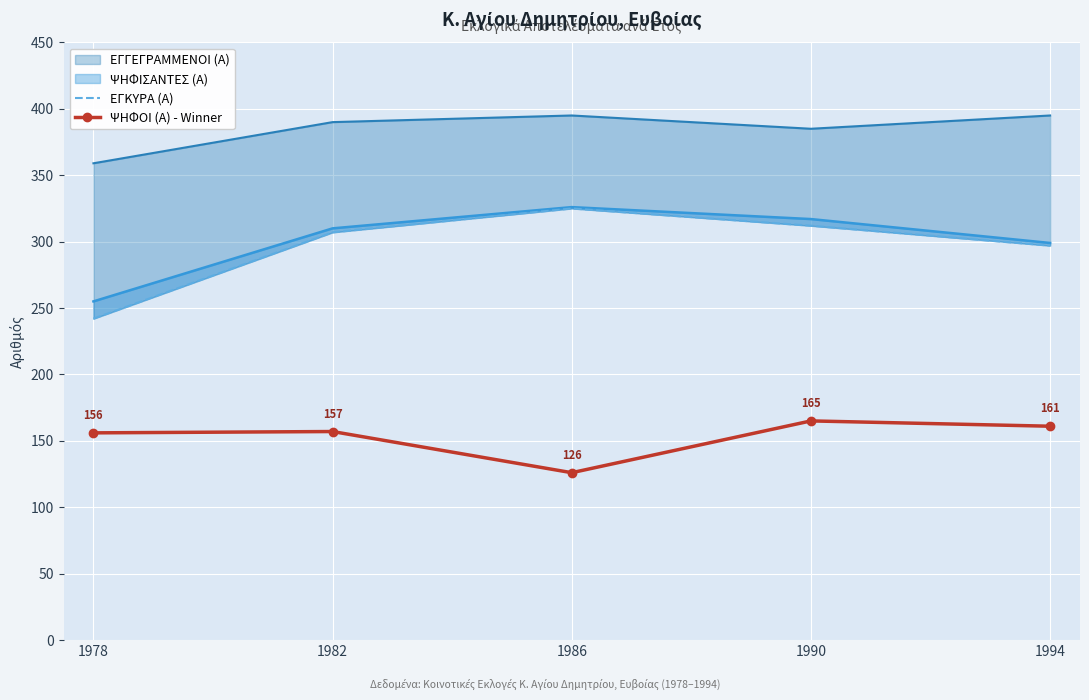

Count the number of data series in this chart.

2